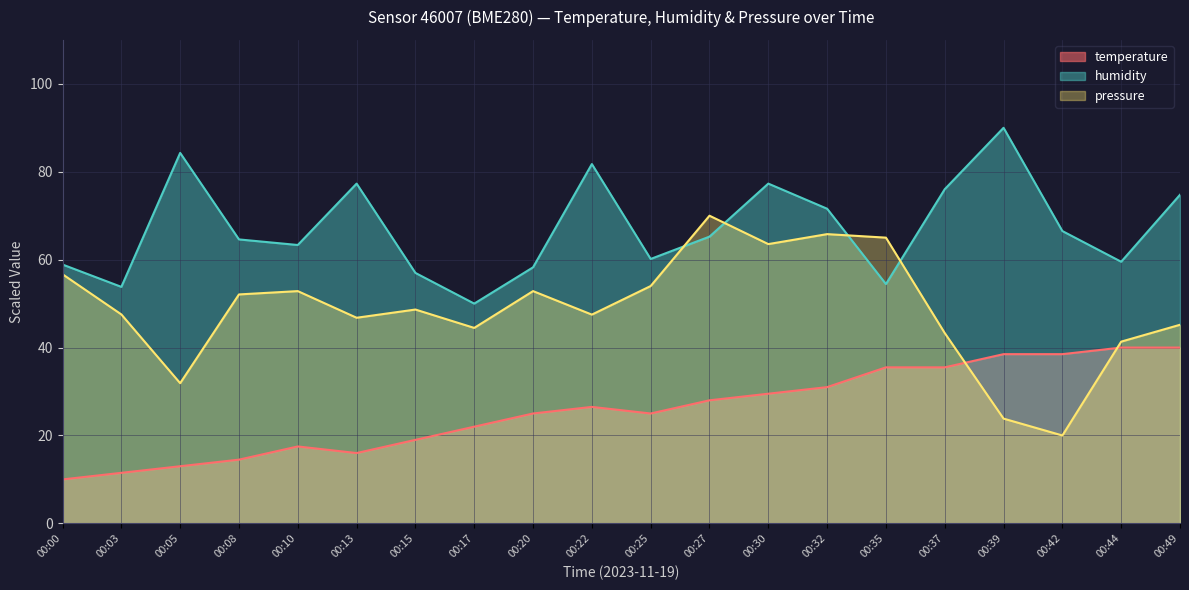

At which label does humidity first exceed 65?

00:05